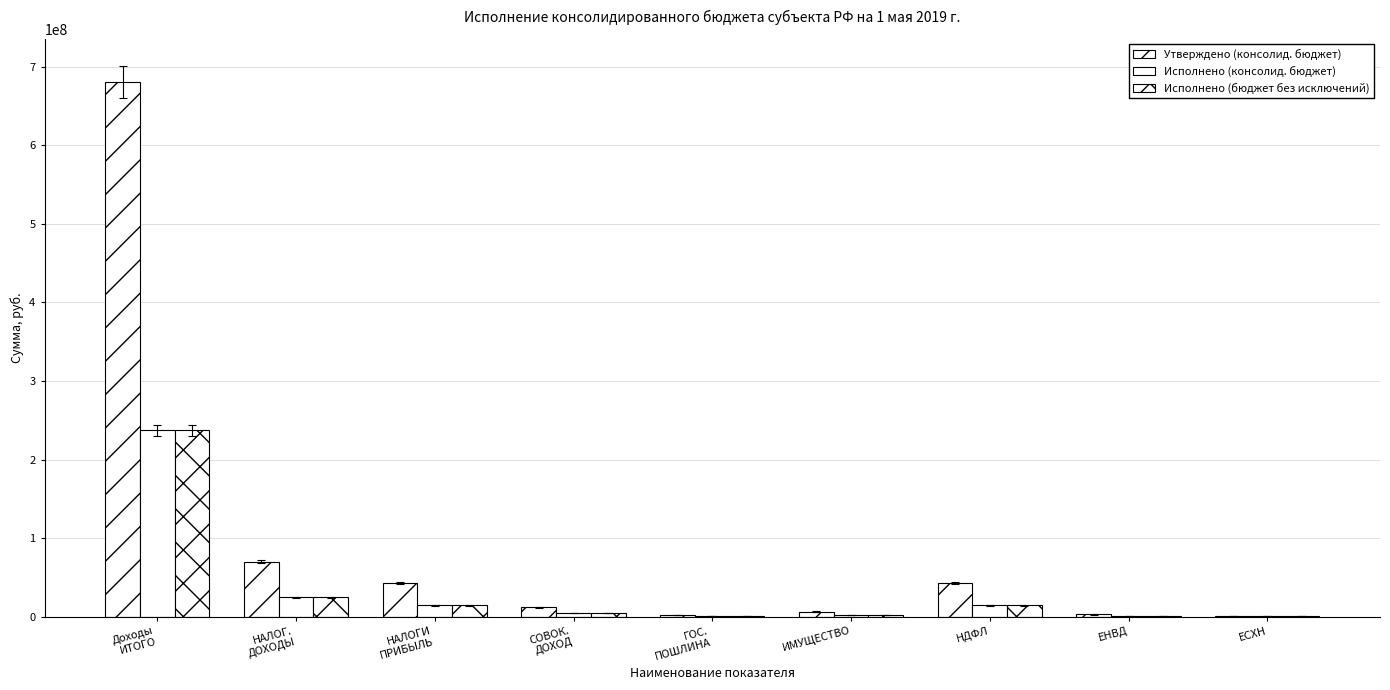

Reading left to right, what are all the values shown in this chart?

Утверждено (консолид. бюджет): Доходы
ИТОГО=679995423.0	НАЛОГ.
ДОХОДЫ=70065180.0	НАЛОГИ
ПРИБЫЛЬ=42656000.0	СОВОК.
ДОХОД=11874200.0	ГОС.
ПОШЛИНА=1850000.0	ИМУЩЕСТВО=6367880.0	НДФЛ=42656000.0	ЕНВД=2800000.0	ЕСХН=654200.0
Исполнено (консолид. бюджет): Доходы
ИТОГО=237024318.7	НАЛОГ.
ДОХОДЫ=24869969.8	НАЛОГИ
ПРИБЫЛЬ=14400571.1	СОВОК.
ДОХОД=5044700.4	ГОС.
ПОШЛИНА=484470.3	ИМУЩЕСТВО=2133294.2	НДФЛ=14400571.1	ЕНВД=989395.2	ЕСХН=338717.3
Исполнено (бюджет без исключений): Доходы
ИТОГО=237363695.4	НАЛОГ.
ДОХОДЫ=24869969.8	НАЛОГИ
ПРИБЫЛЬ=14400571.1	СОВОК.
ДОХОД=5044700.4	ГОС.
ПОШЛИНА=484470.3	ИМУЩЕСТВО=2133294.2	НДФЛ=14400571.1	ЕНВД=996828.3	ЕСХН=338717.3